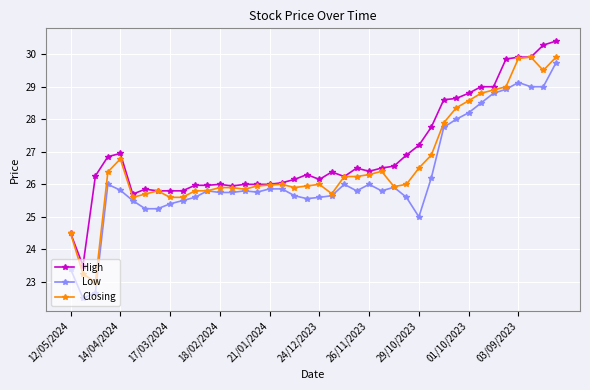

Rank the series by their average value, from highest to lowest.

High, Closing, Low